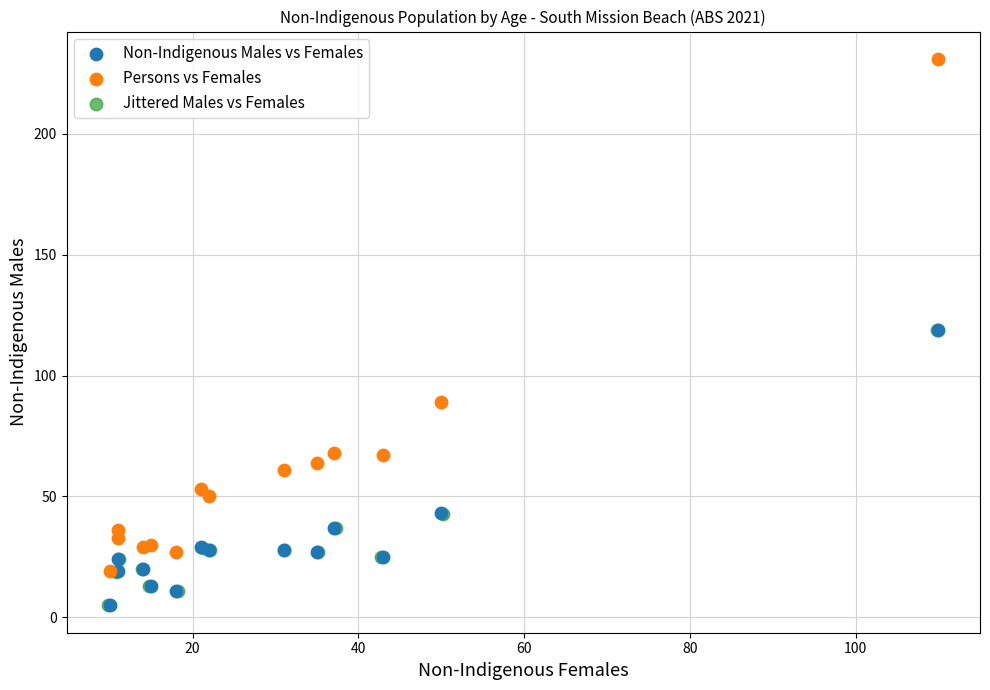

Which series reaches the maximum Y coordinate?

Persons vs Females